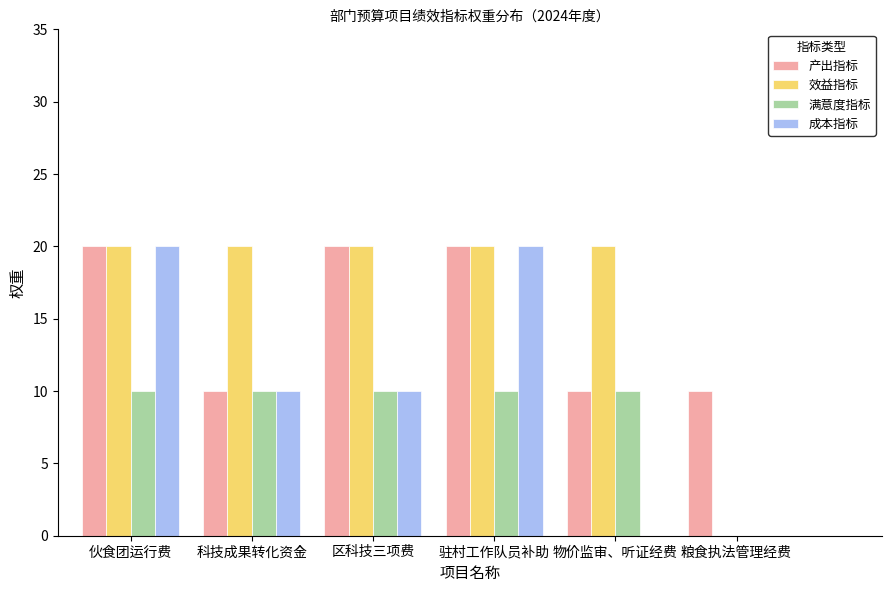

What is the total value across all series at 粮食执法管理经费?

10